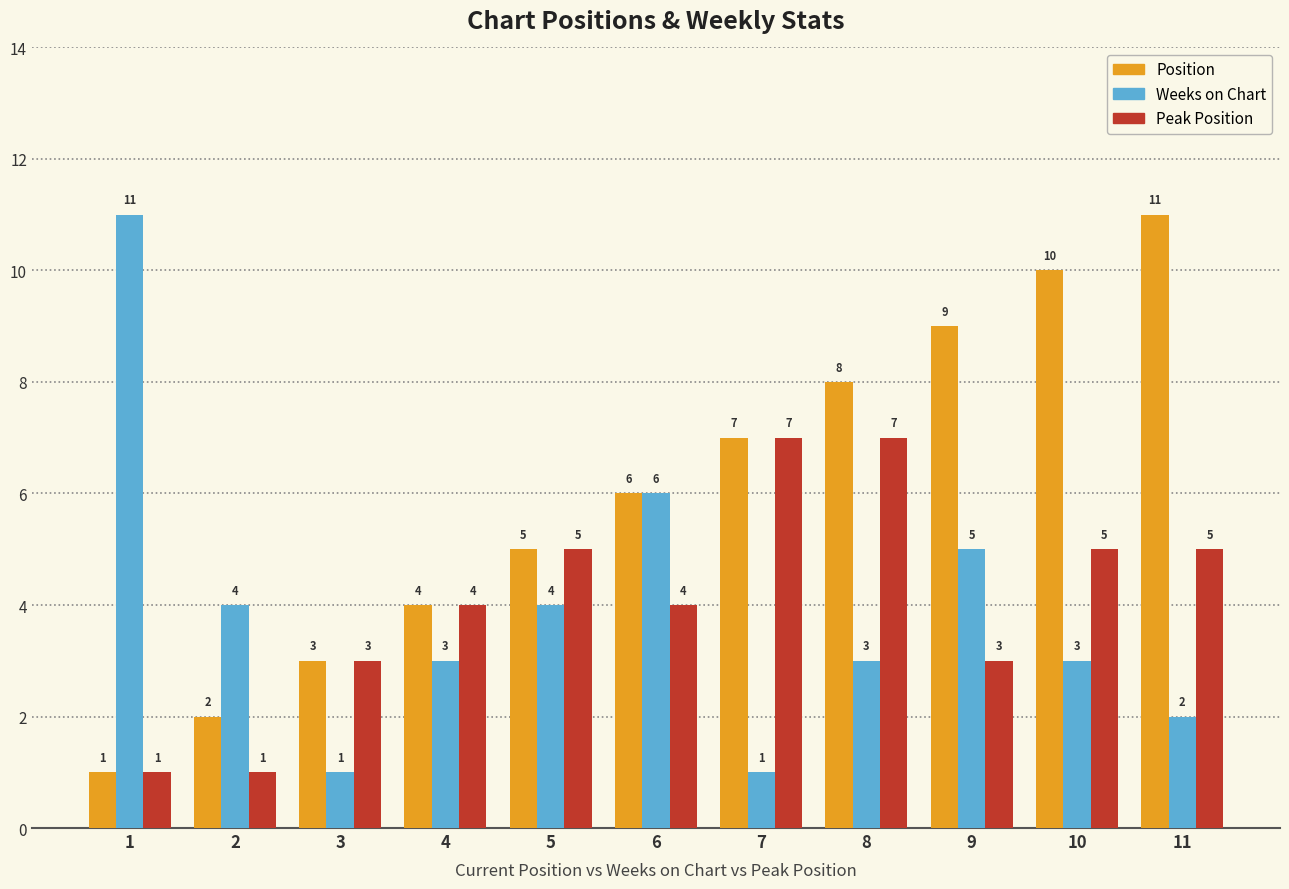

How many data points in Position are less than 6?

5